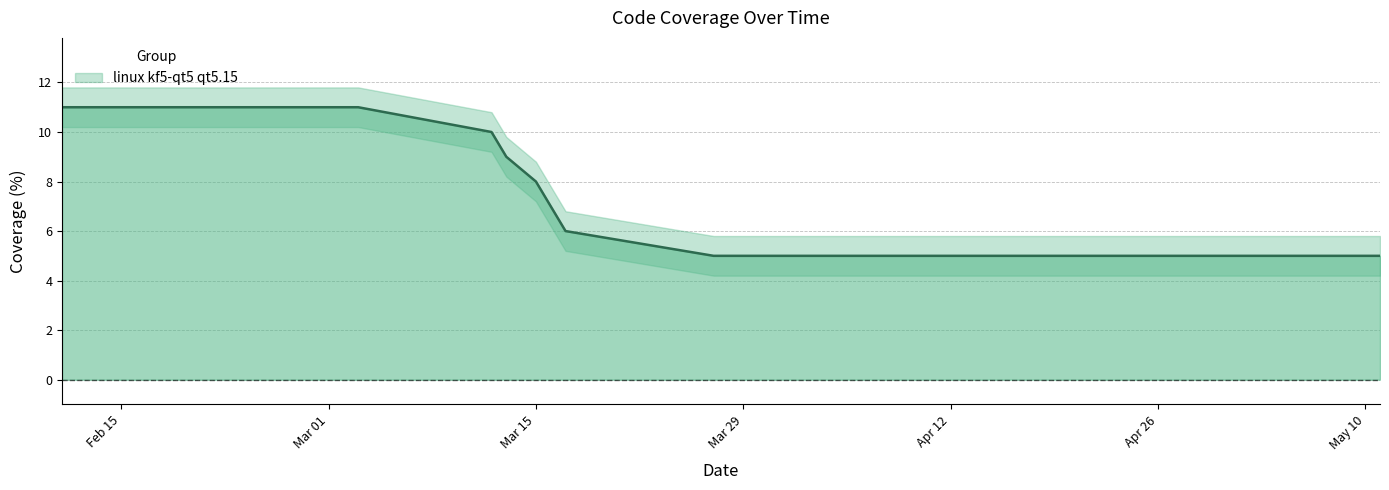

Rank the categories by value from lowest to highest.

2021-03-27, 2021-03-28, 2021-03-30, 2021-04-05, 2021-04-07, 2021-04-08, 2021-04-15, 2021-04-22, 2021-04-25, 2021-04-26, 2021-04-27, 2021-05-04, 2021-05-07, 2021-05-10, 2021-05-11, 2021-03-17, 2021-03-15, 2021-03-13, 2021-03-12, 2021-02-11, 2021-02-12, 2021-02-13, 2021-02-14, 2021-02-15, 2021-02-16, 2021-02-17, 2021-02-18, 2021-02-19, 2021-02-22, 2021-02-23, 2021-02-25, 2021-02-28, 2021-03-01, 2021-03-03